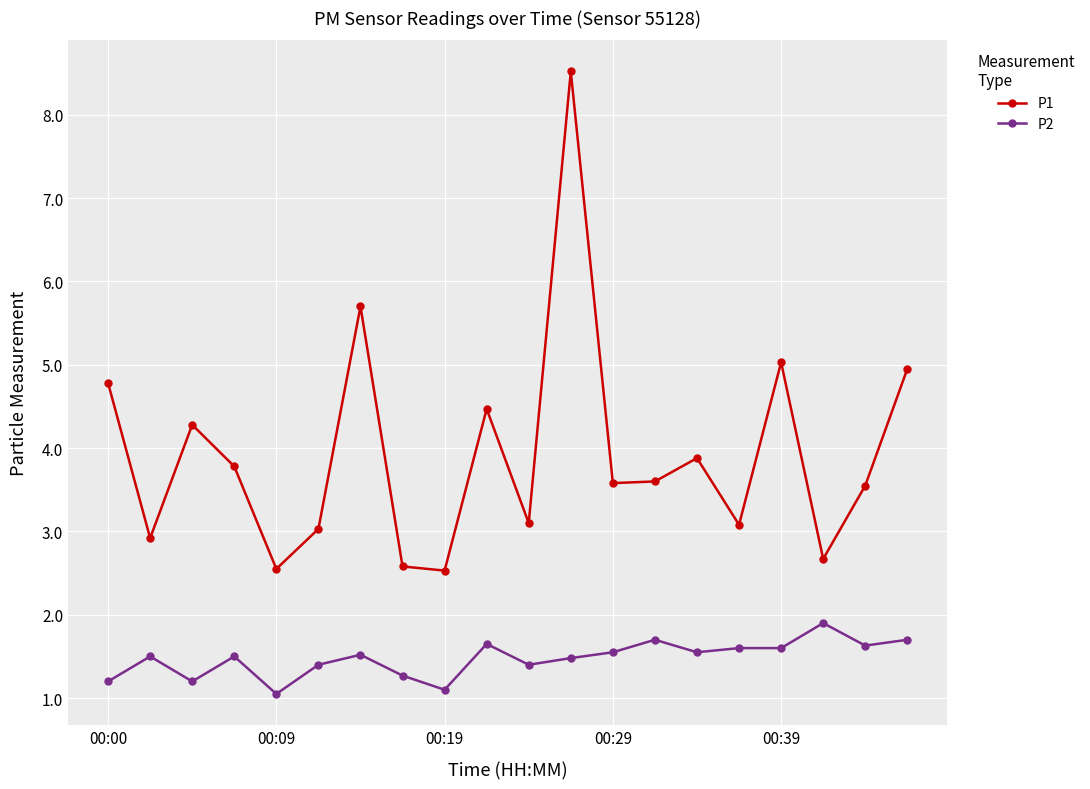

How many interior local peaks does the P1 series have?

6